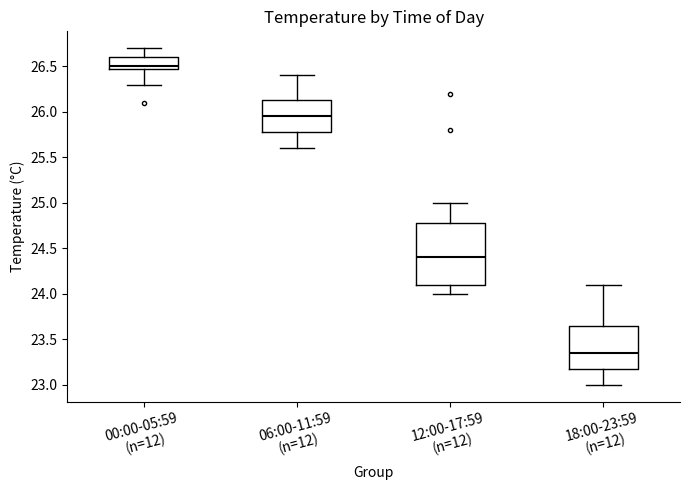

Comparing the boxes themselves (not the whiskers), which one is the tallest?

12:00-17:59 (n=12)